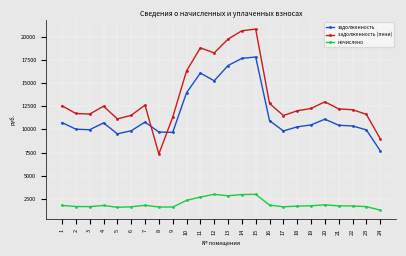

What is the value of the задолженность (пени) point at the 14th from the left?

20626.9